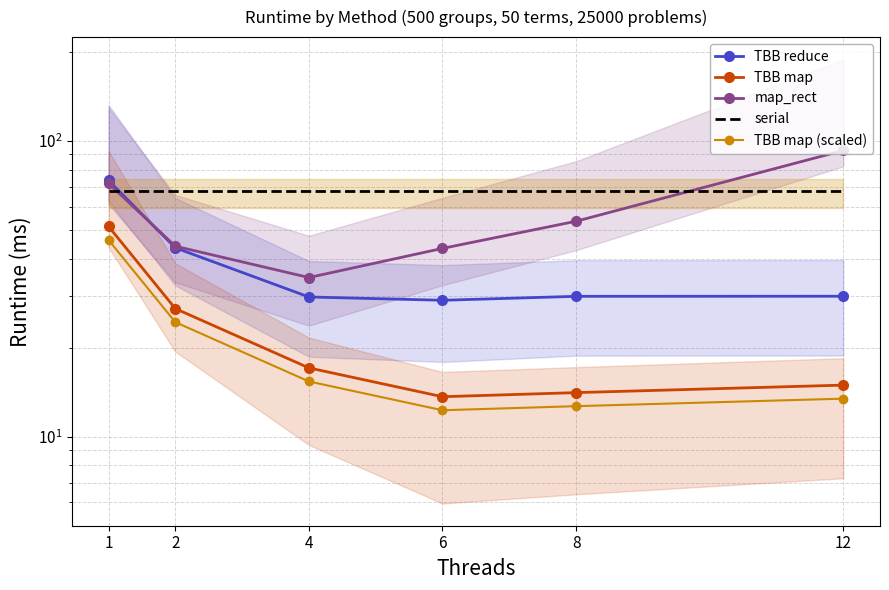

Between 4 and 6, which series saw the biggest shift?

map_rect